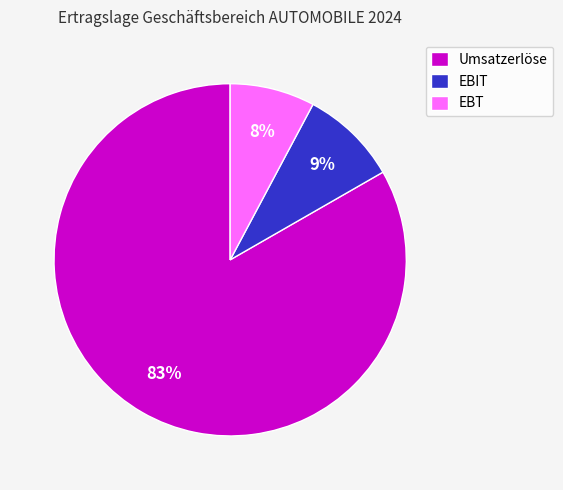

Do EBIT and Umsatzerlöse together represent more than half of the pie?

Yes